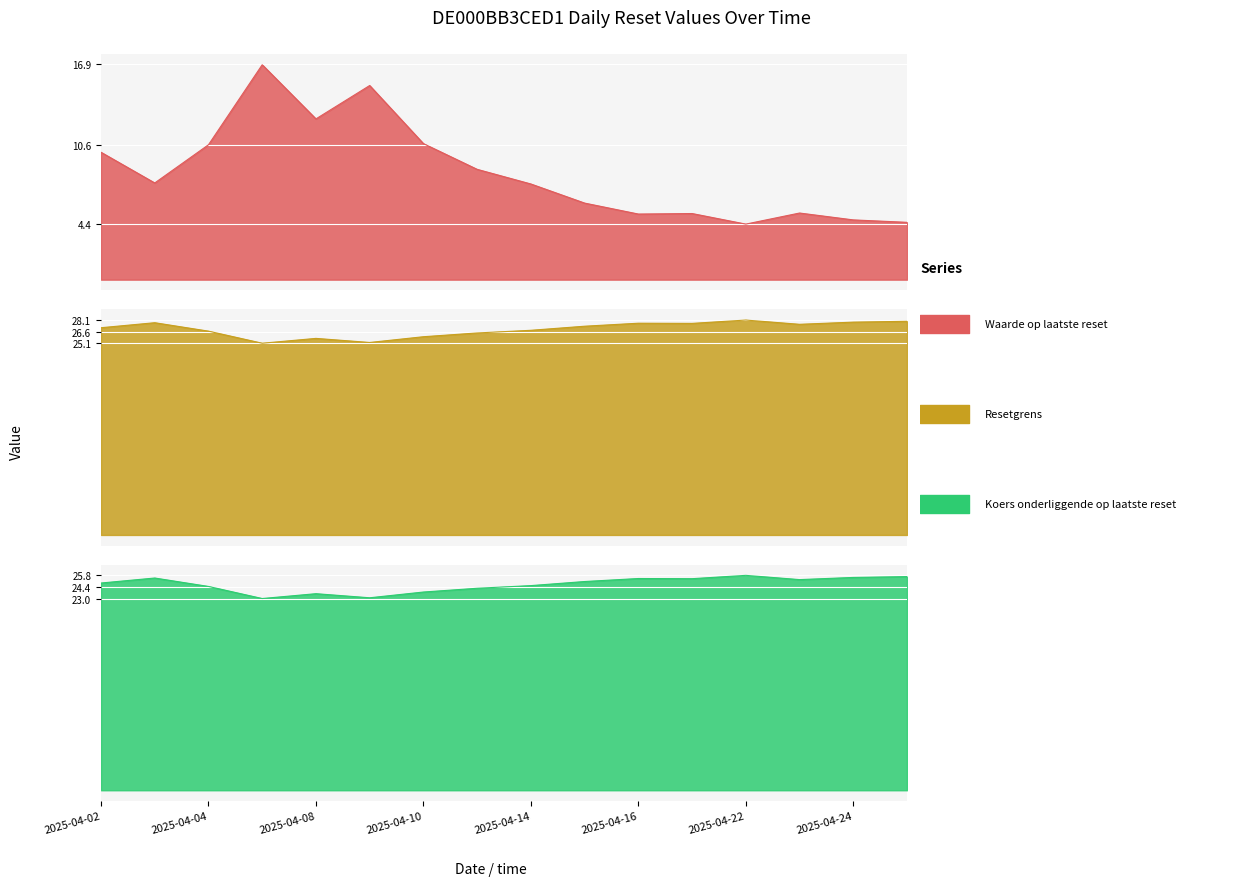

What is the total value across all series at 2025-04-09?

63.5